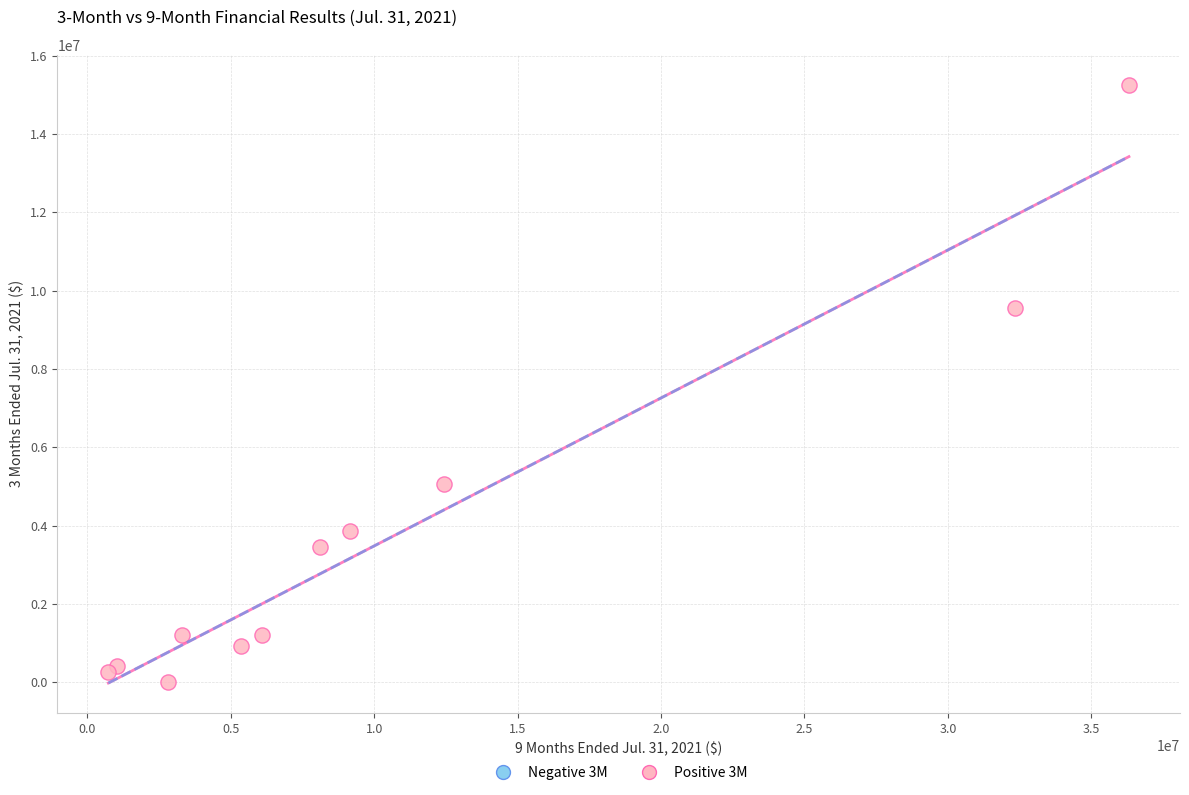

What Y value in the scatter plot is closest to 7629500?

9544000